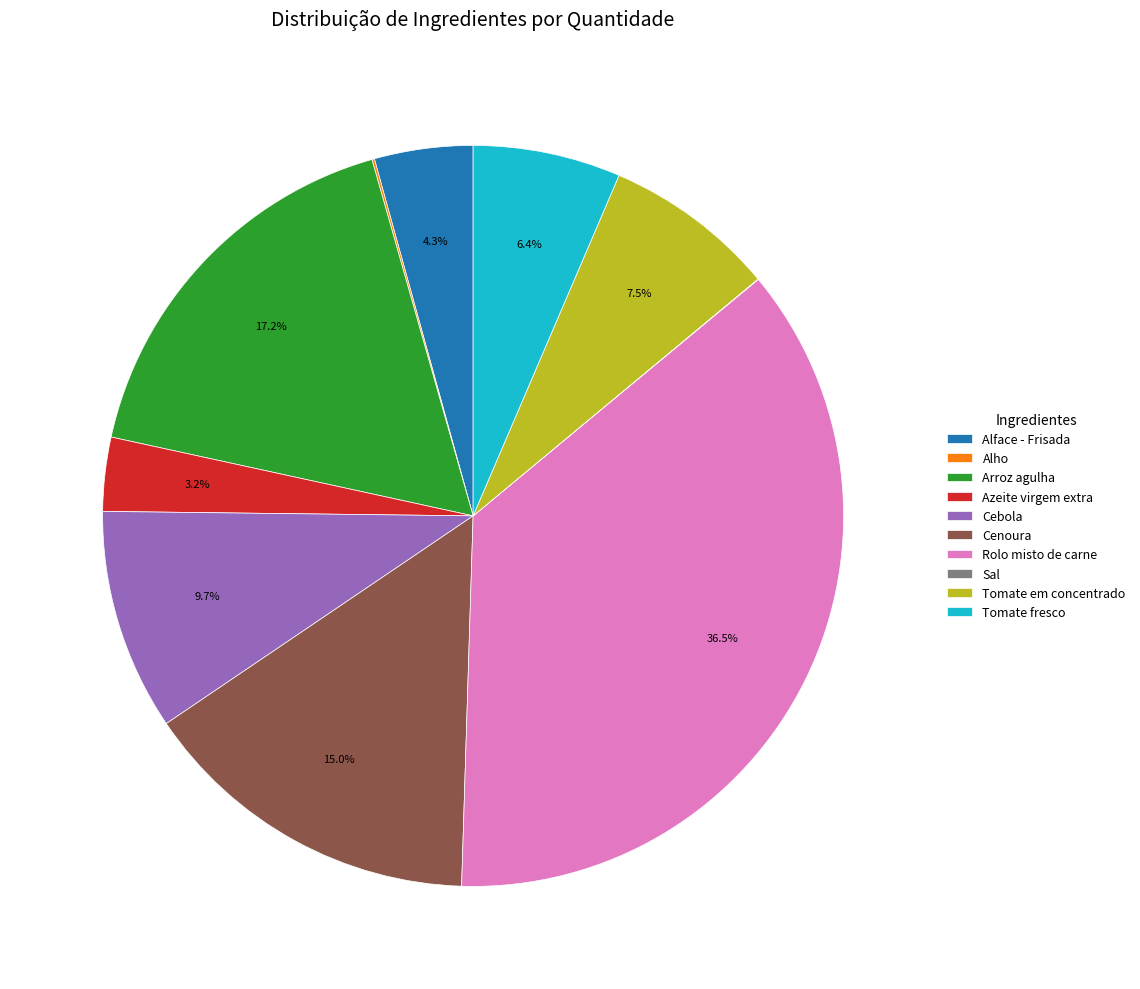

What percentage is NOT represented by Tomate fresco?

93.6%